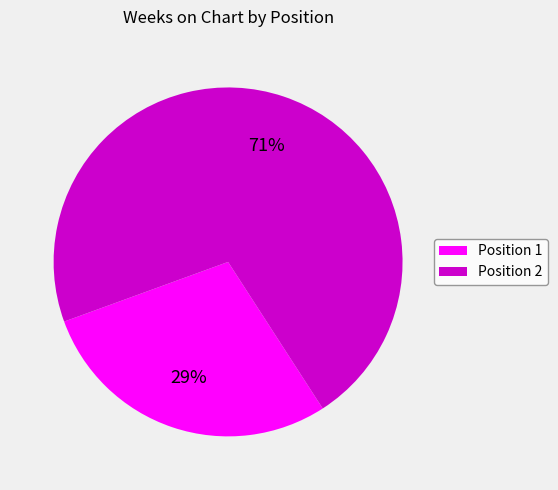

Is there a majority slice in this chart?

Yes